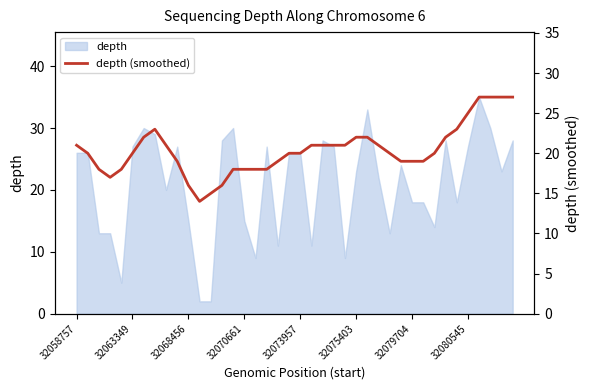

What is the difference between the maximum and second lowest values?

12